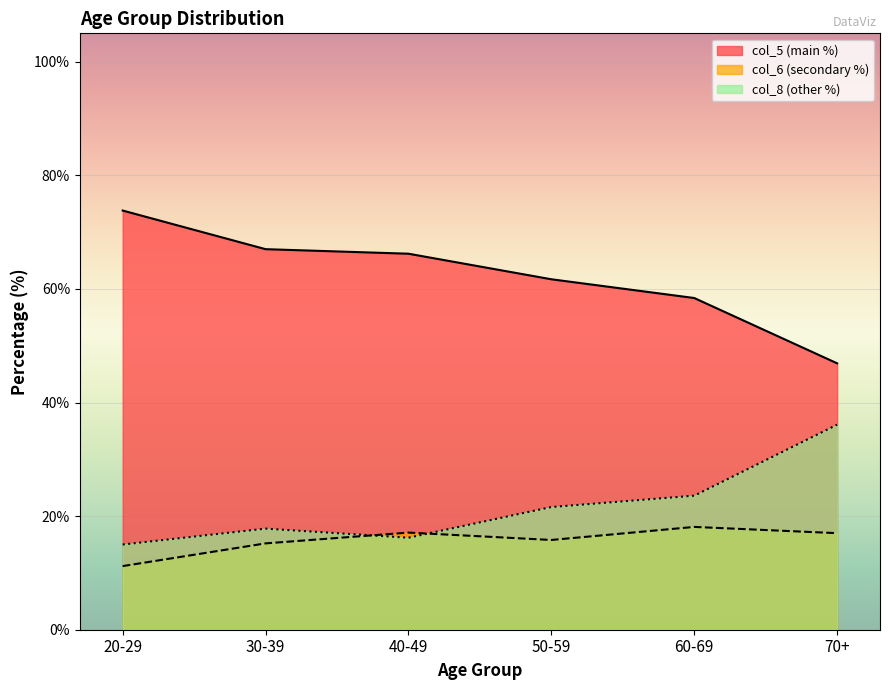

Reading left to right, what are all the values shown in this chart?

col_5: 73.8	67.0	66.2	61.7	58.4	46.9
col_6: 11.2	15.2	17.1	15.8	18.1	17.0
col_8: 15.0	17.8	16.2	21.6	23.6	36.1